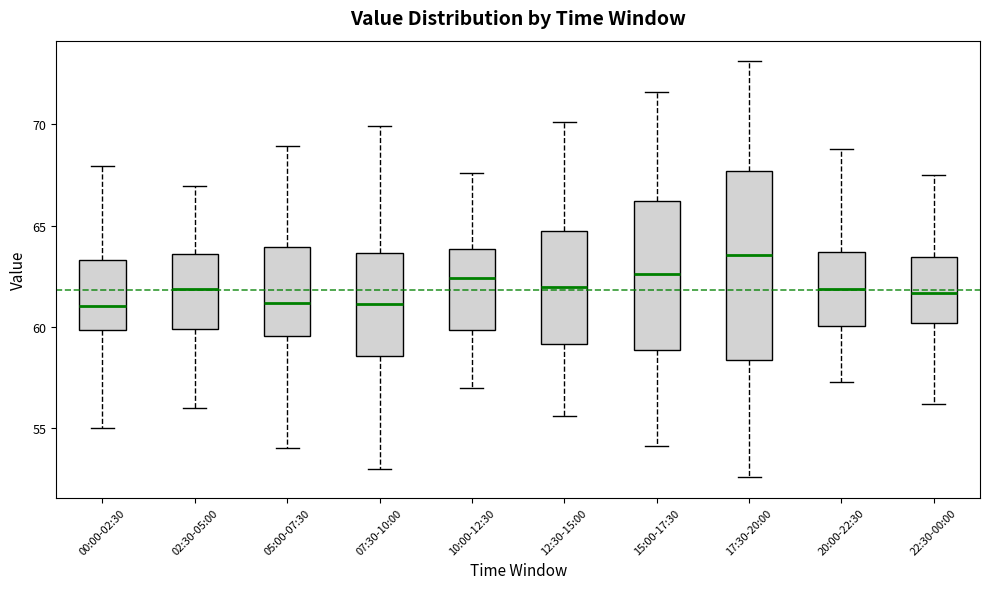

Which box is the tallest, from its lower edge to its upper edge?

17:30-20:00